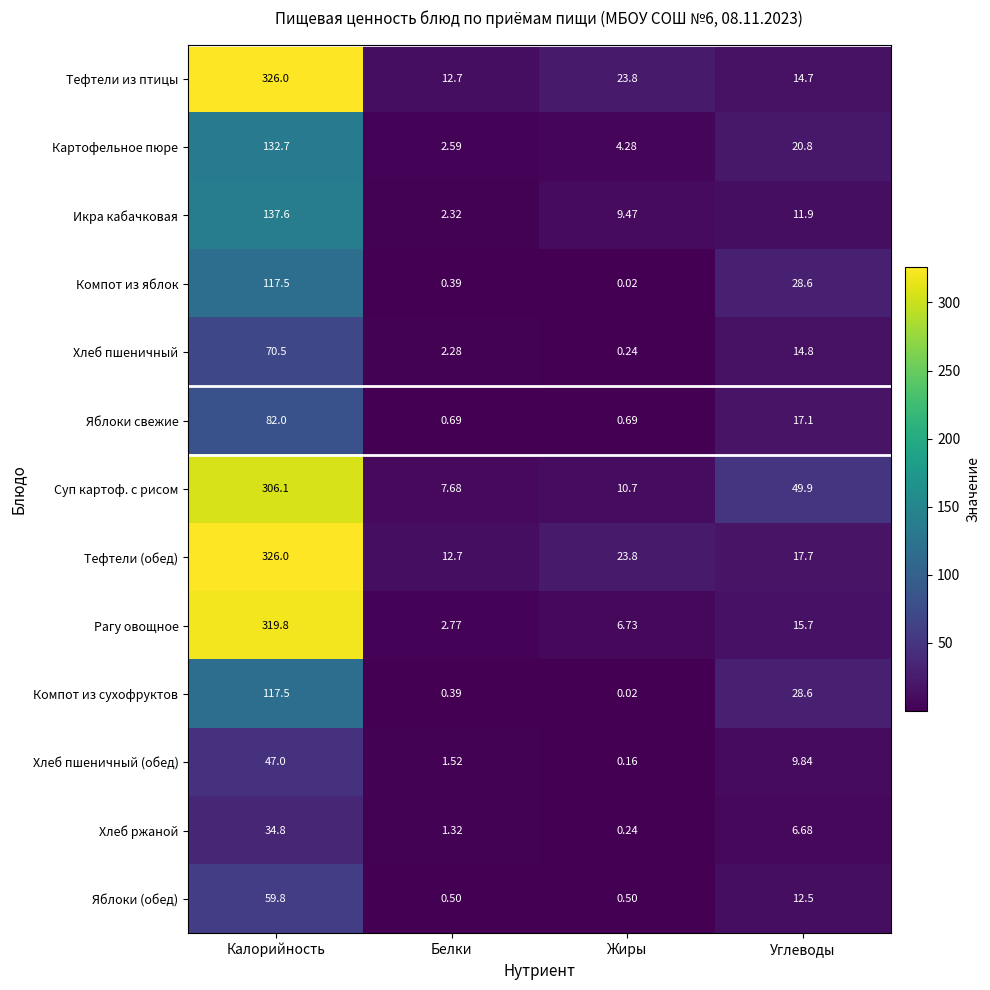

Where does the Яблоки свежие series first go above 17?

Калорийность